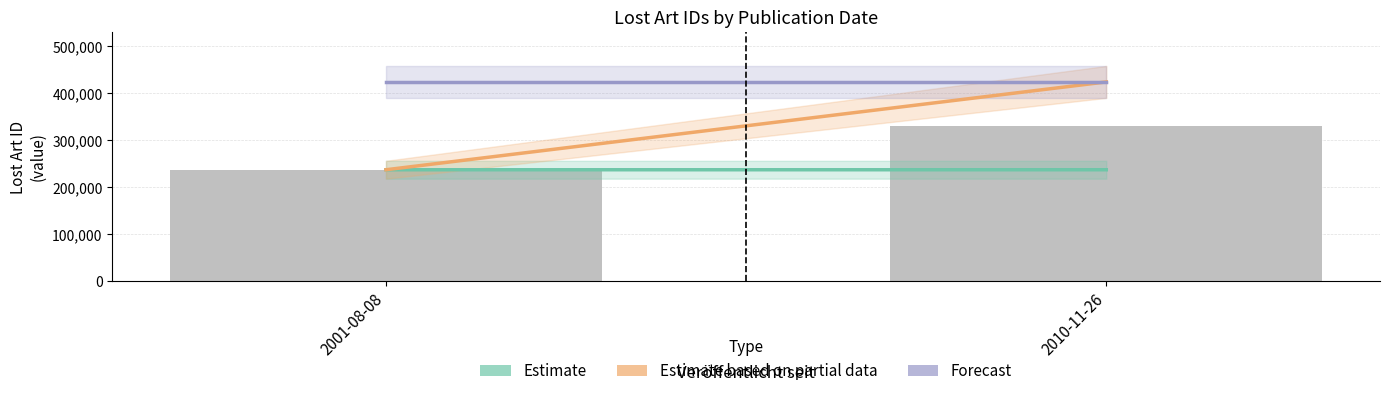

List the labels in order of value, smallest first.

2001-08-08, 2010-11-26